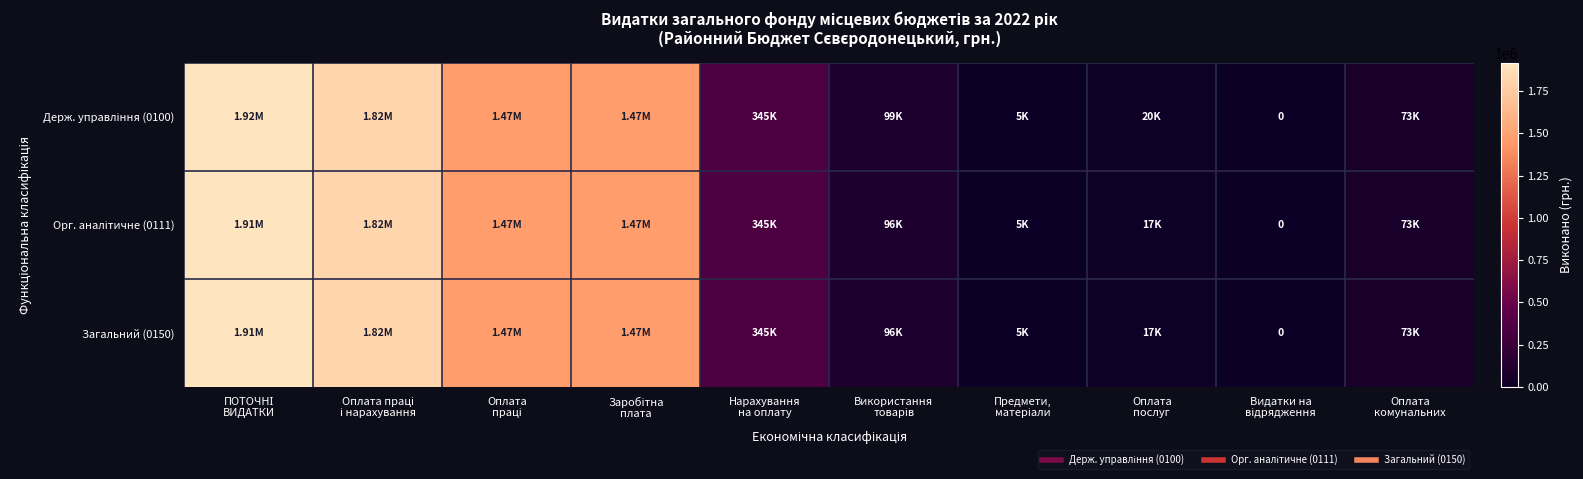

Which series changed the most between Оплата праці and Видатки на відрядження?

Держ. управління (0100)